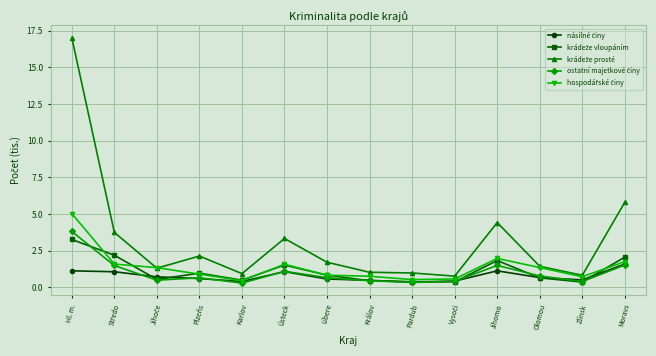

Which category has the highest value across all series?

Hl. m.